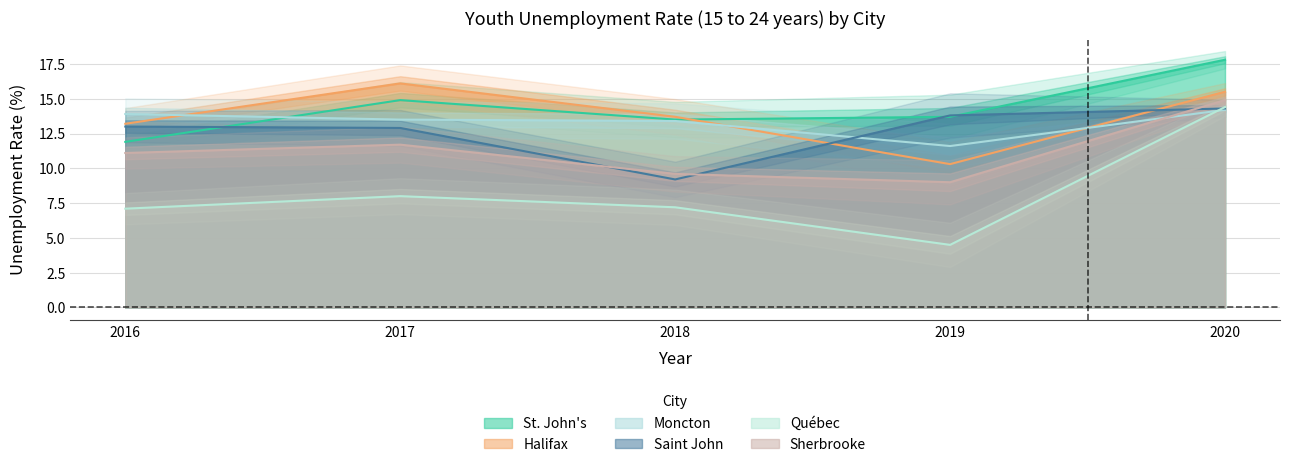

At which category does Moncton reach its first local valley?

2019